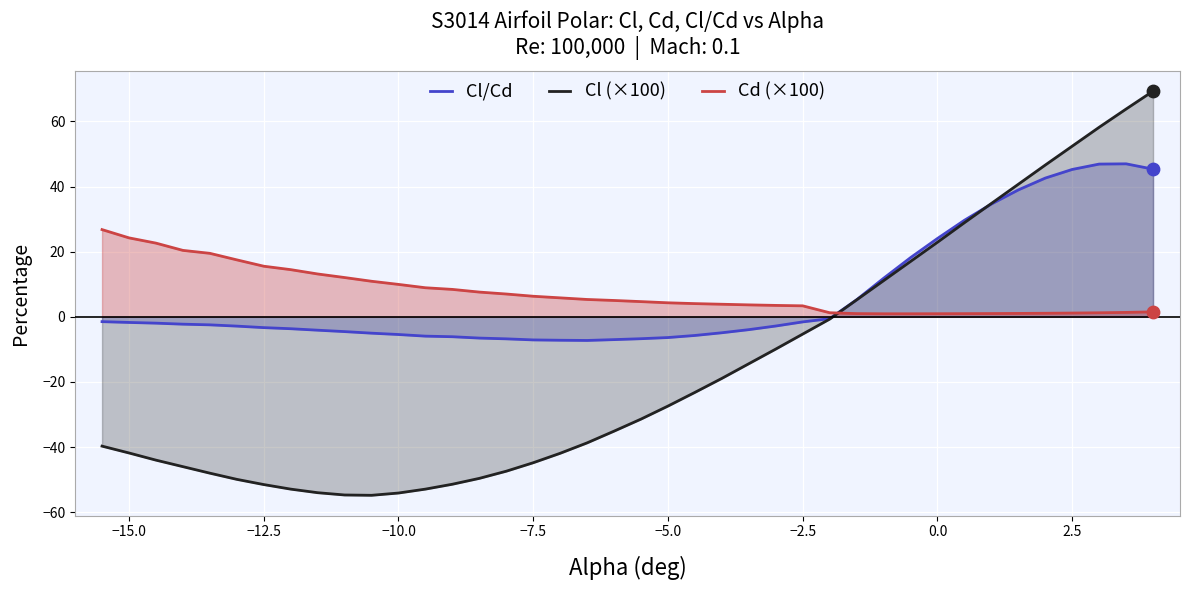

Which series ends up on top after the final intersection of Cl/Cd and Cd (×100)?

Cl/Cd